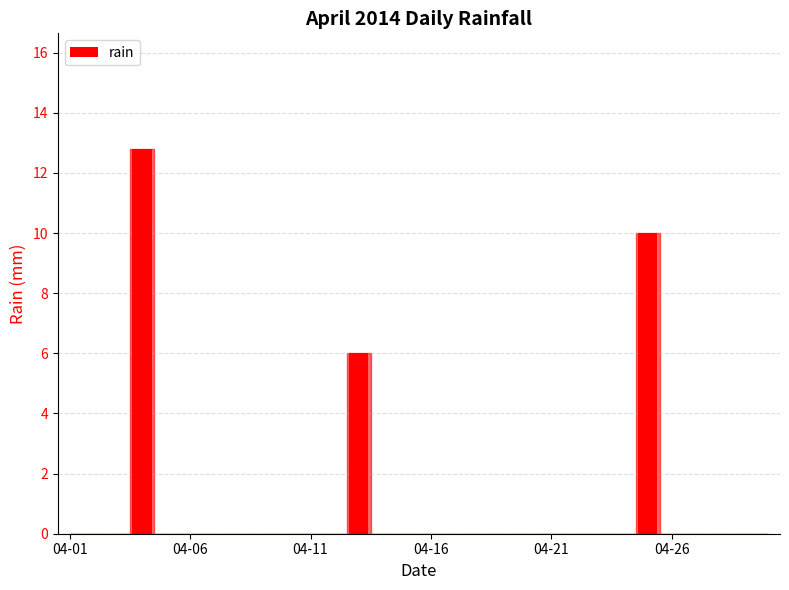

What is the maximum value shown in the chart?

12.8